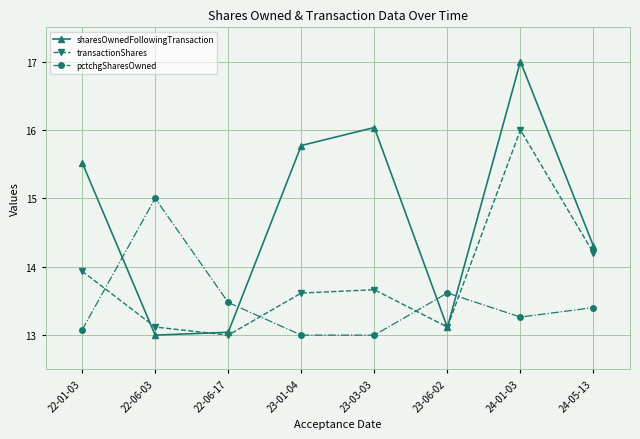

What is the lowest value of the pctchgSharesOwned series?

13.0